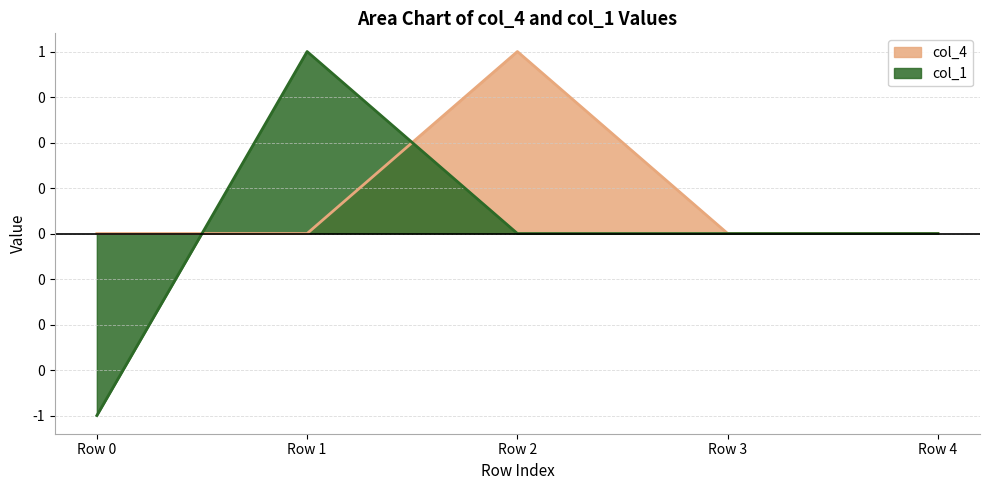

Which category has the highest value in the col_1 series?

Row 1